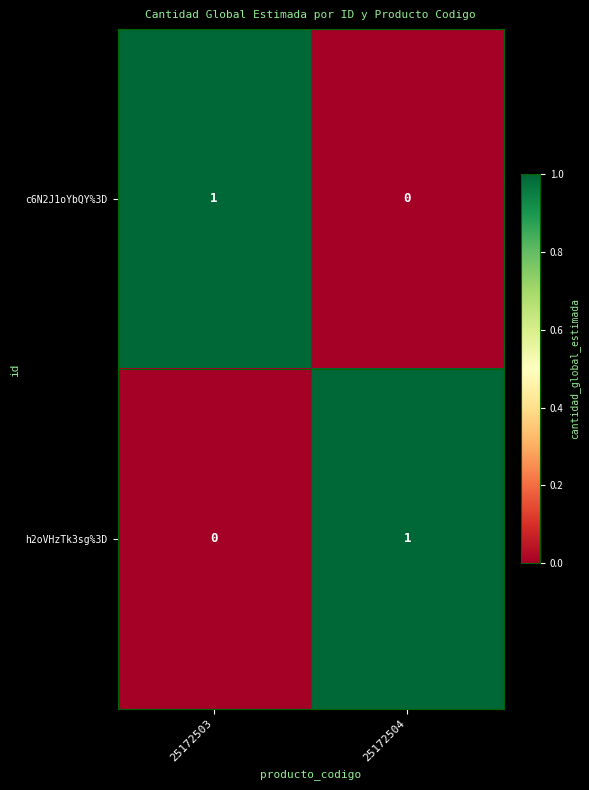

What is the difference between the highest and lowest values at 25172503?

1